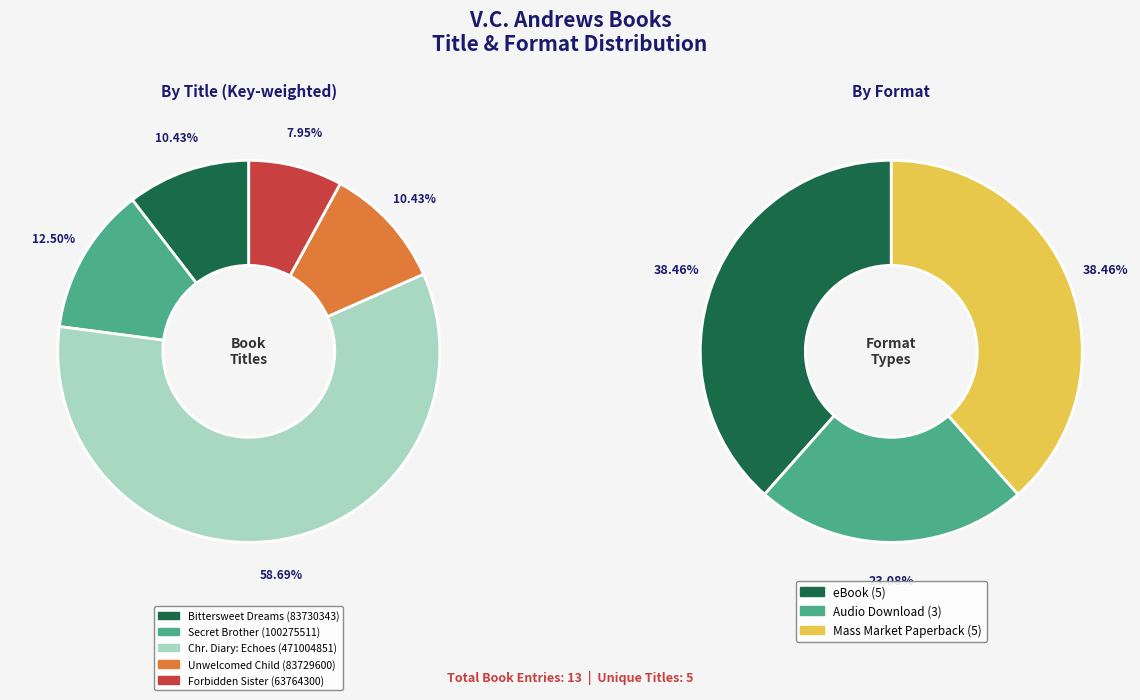

What is the change in value from Bittersweet Dreams to Forbidden Sister?

-19966043